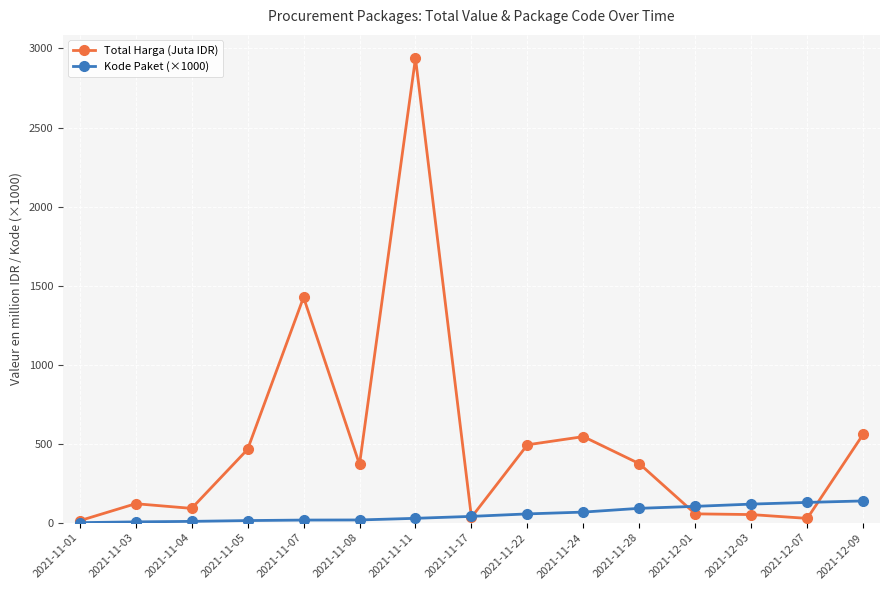

What is the label of the 8th point from the right?

2021-11-17